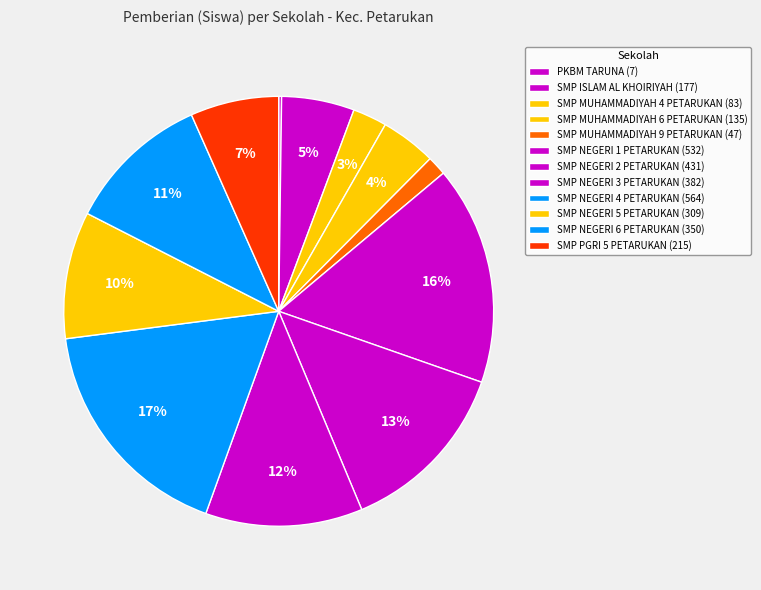

What percentage is the SMP NEGERI 5 PETARUKAN slice, to the nearest percent?

10%